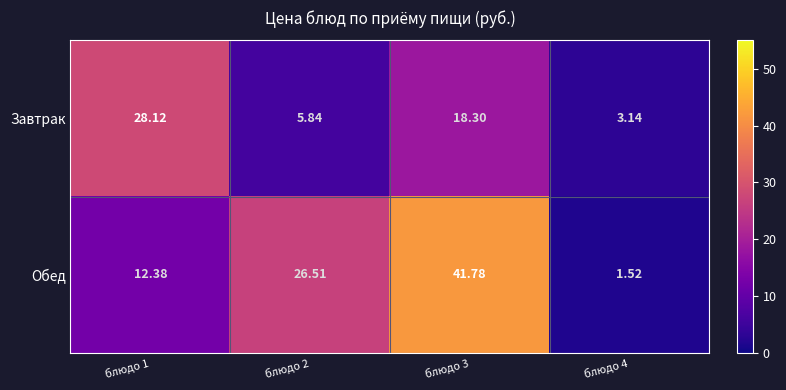

Which series has the largest range (max minus min)?

Обед